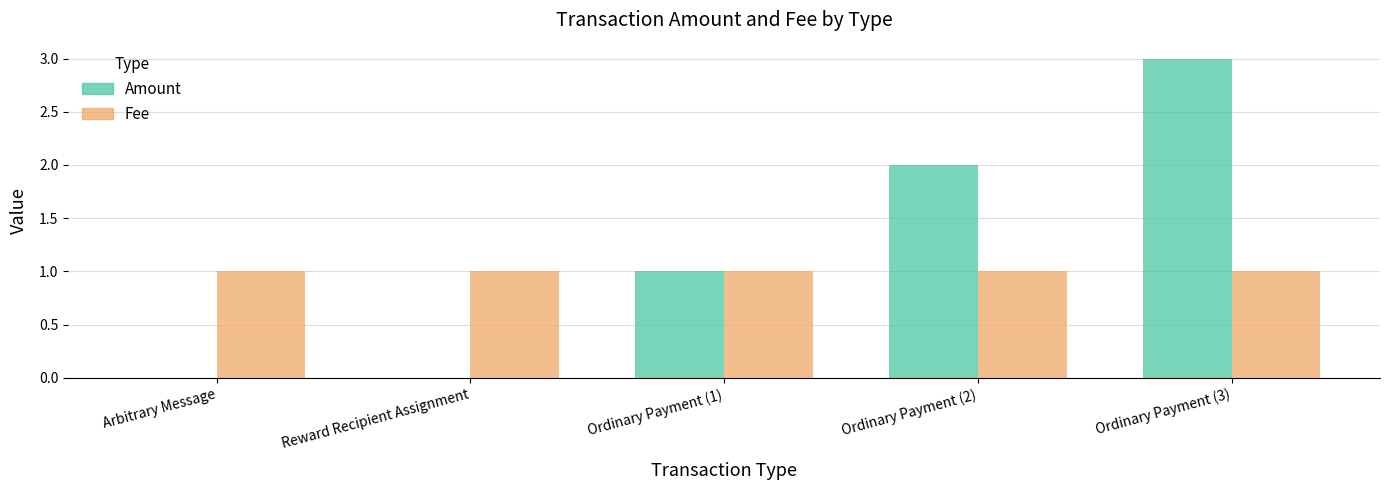

Count the number of categories in the chart.

5